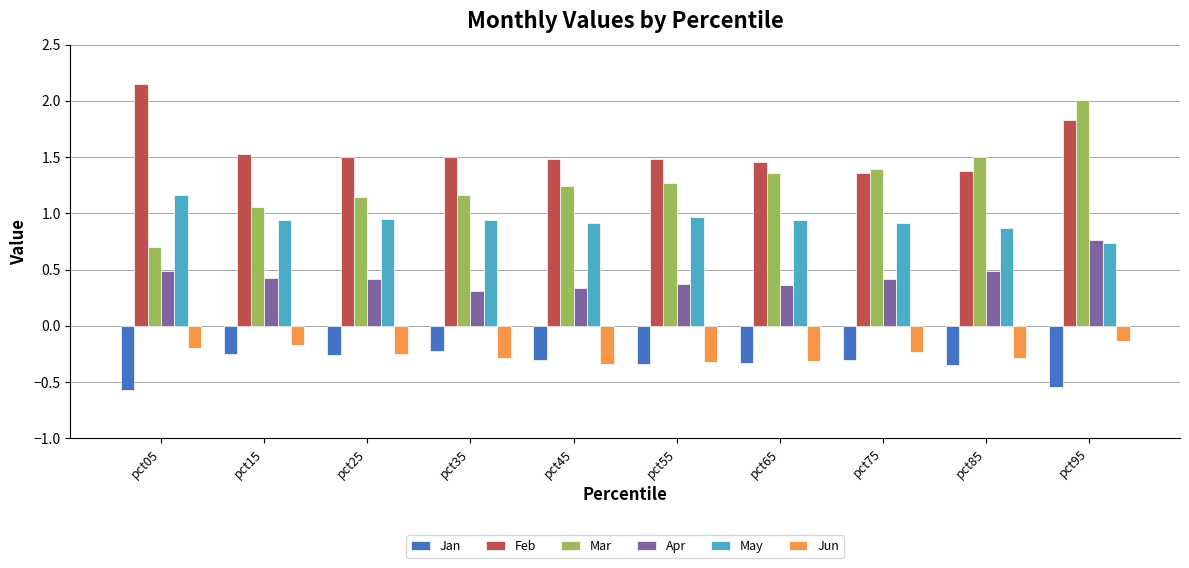

Count the Apr values in the range 0 to 1.

10